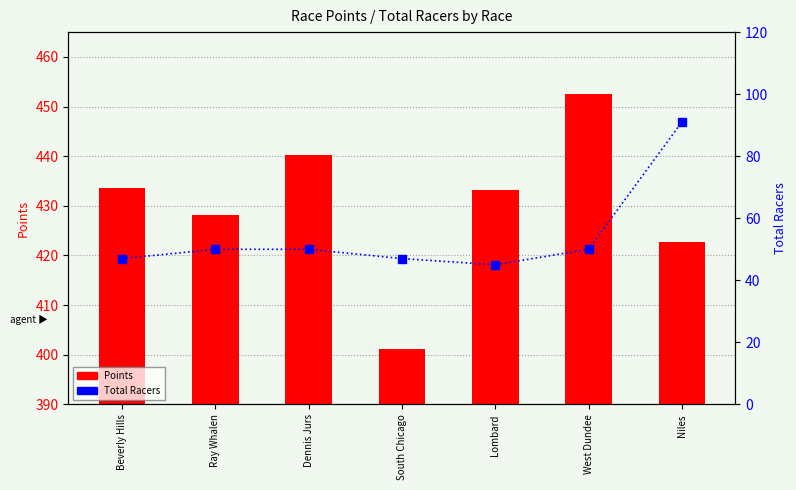

At which label is Total Racers closest to 68?

Ray Whalen